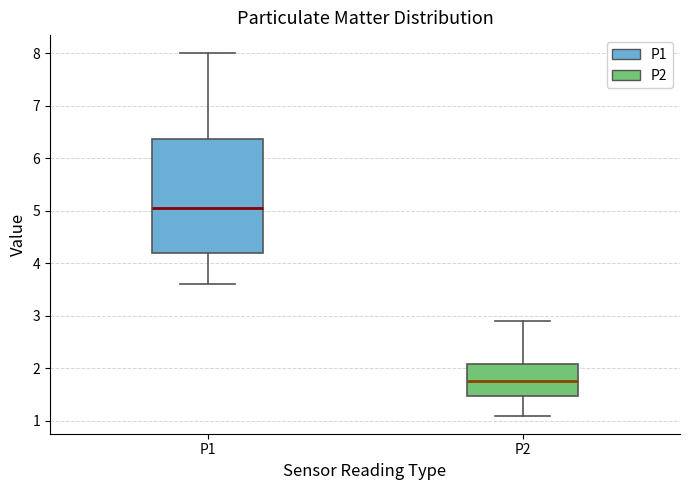

Reading left to right, transcribe this box plot: for each box, give where its median line is, the range the box spans, and where its two whiskers end, as read against the y-axis. The values are not printed on the chart, so give them approximately, as read against the axis.

P1: median 5.1, box 4.2 to 6.4, whiskers 3.6 to 8.0
P2: median 1.8, box 1.5 to 2.1, whiskers 1.1 to 2.9